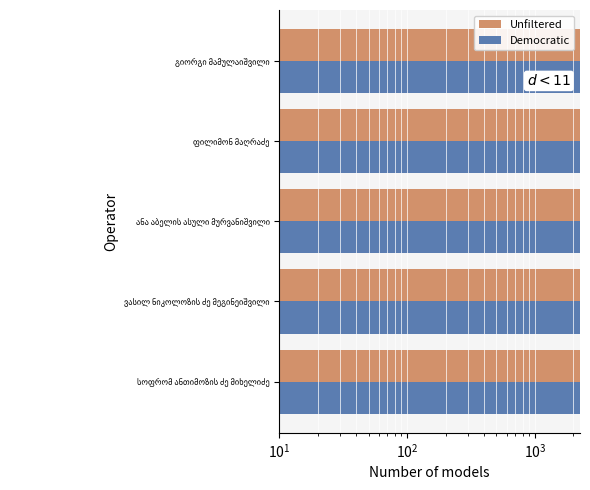

Which series has the widest spread of values?

Unfiltered